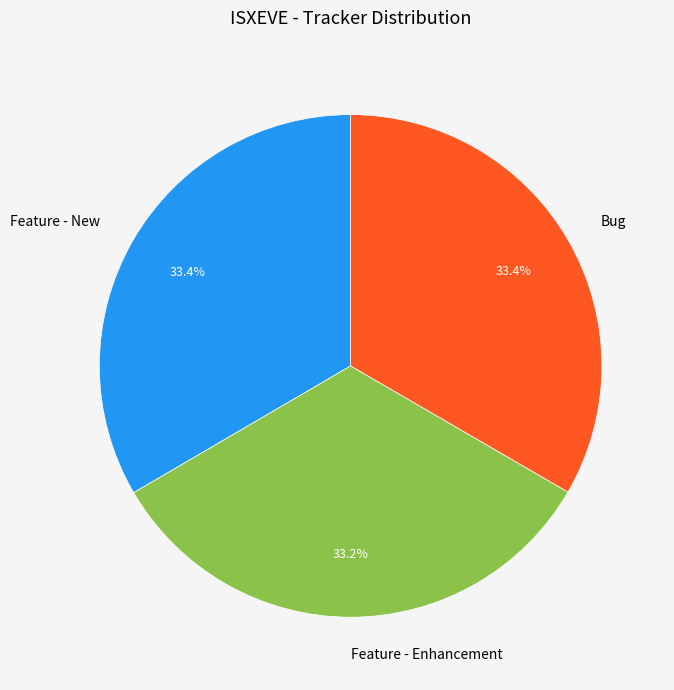

To the nearest percent, what is the combined percentage of Feature - New and Feature - Enhancement?

67%